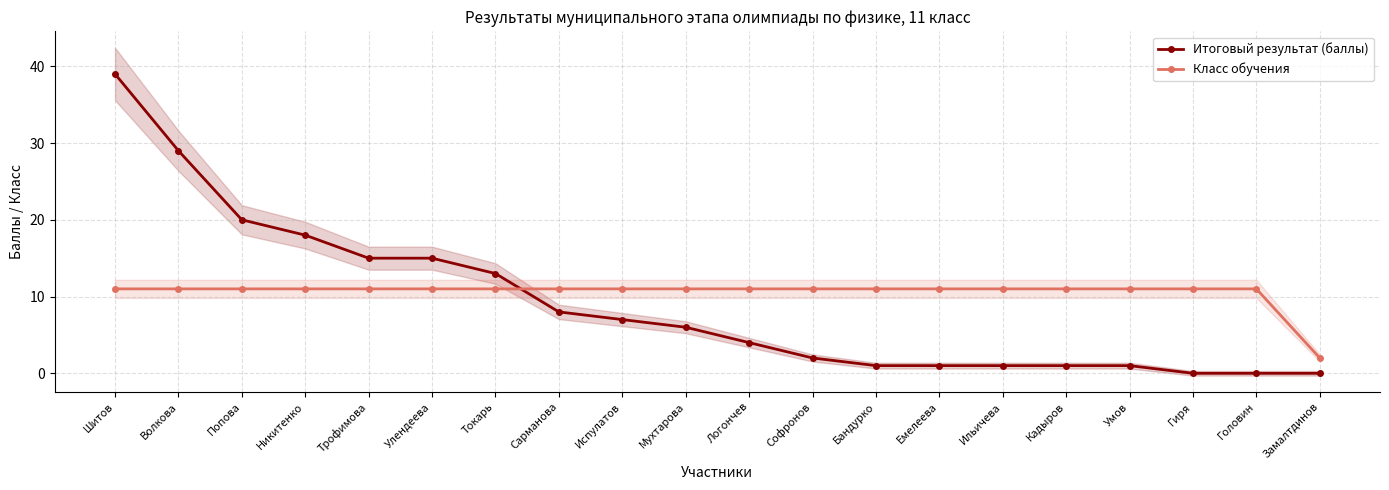

Reading left to right, extract all data points from this chart.

Итоговый результат (баллы): 39	29	20	18	15	15	13	8	7	6	4	2	1	1	1	1	1	0	0	0
Класс обучения: 11	11	11	11	11	11	11	11	11	11	11	11	11	11	11	11	11	11	11	2